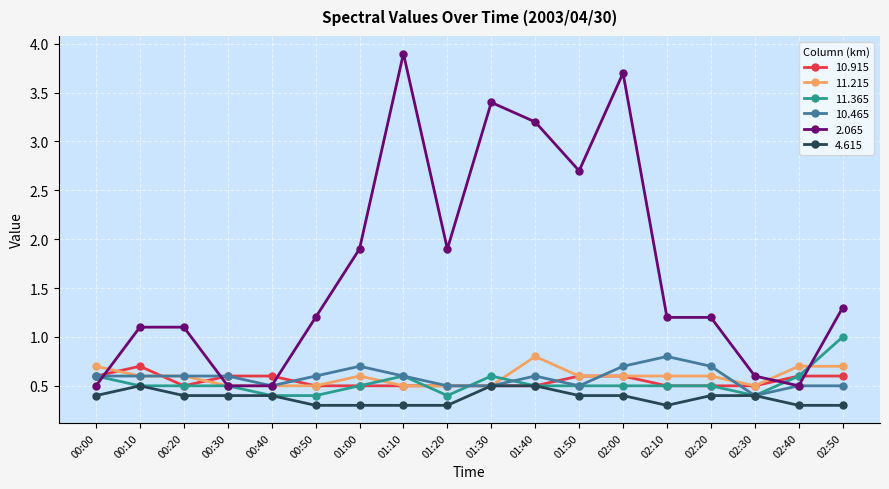

Between 00:40 and 01:10, which series saw the biggest shift?

2.065